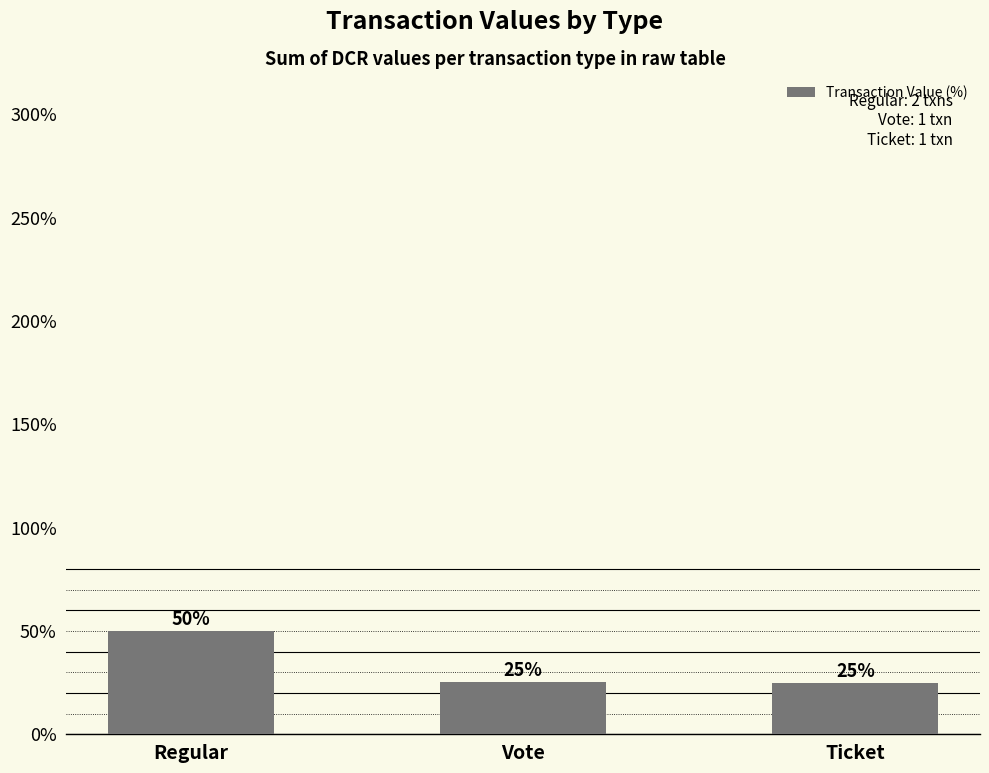

What value does the data have at Vote?

25.1